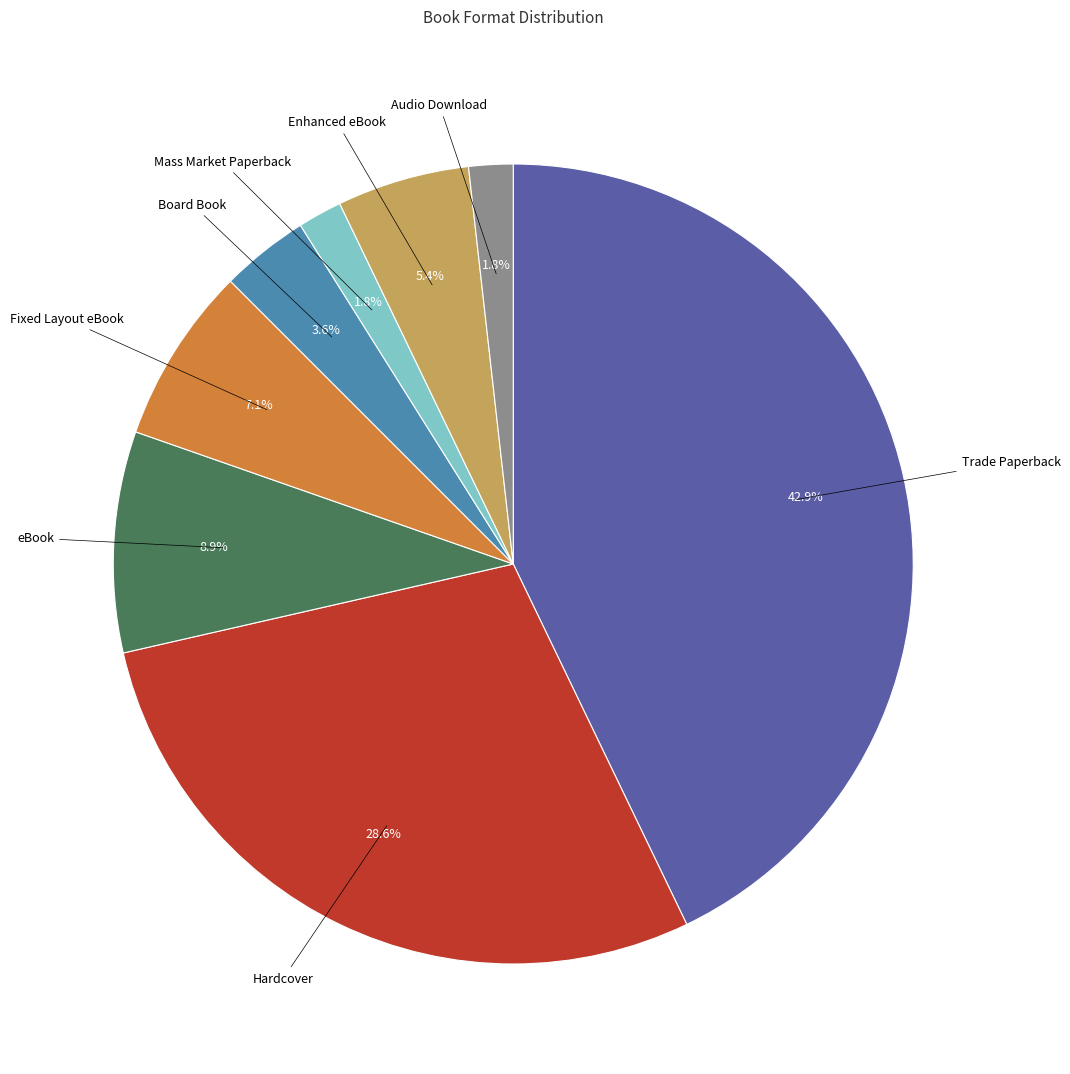

Does any single category account for the majority?

No